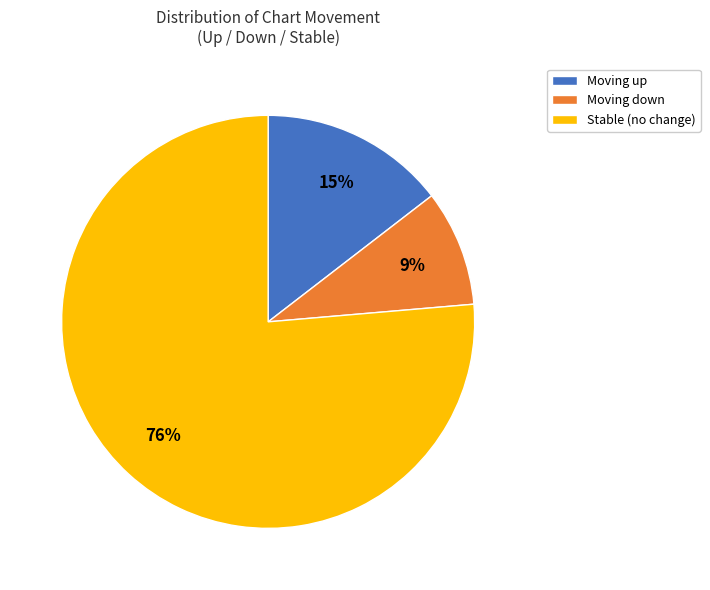

How many slices are in this pie chart?

3